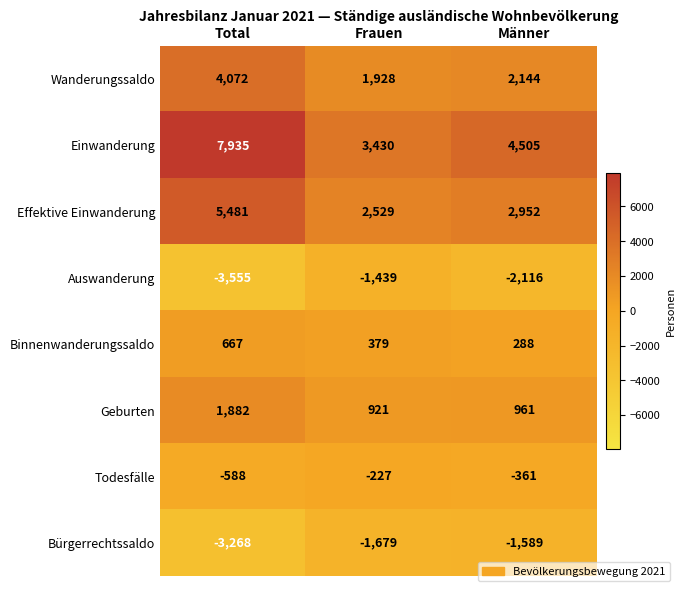

At which category is the sum across all series the highest?

Total